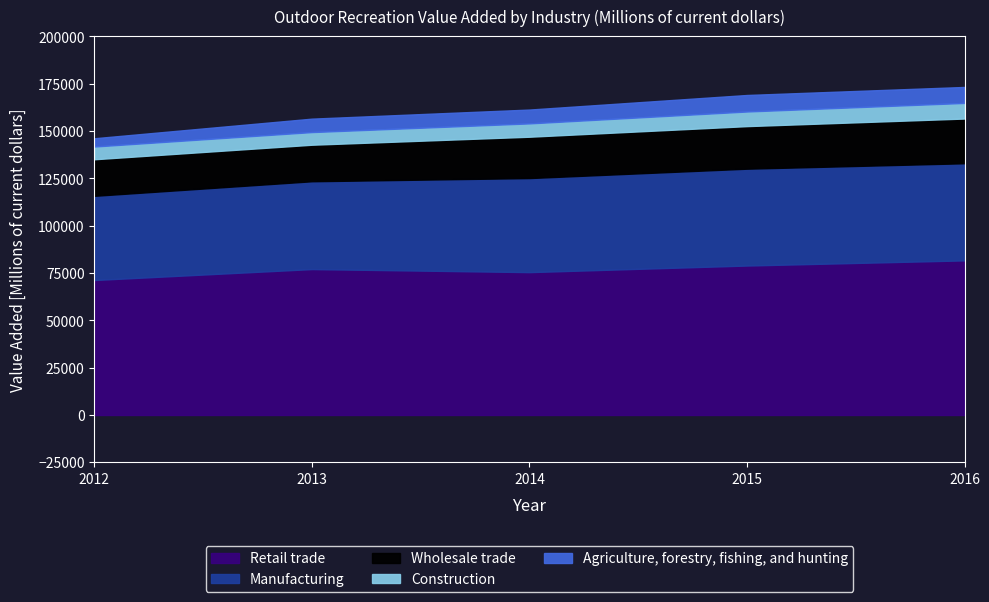

At which category is the sum across all series the highest?

2016